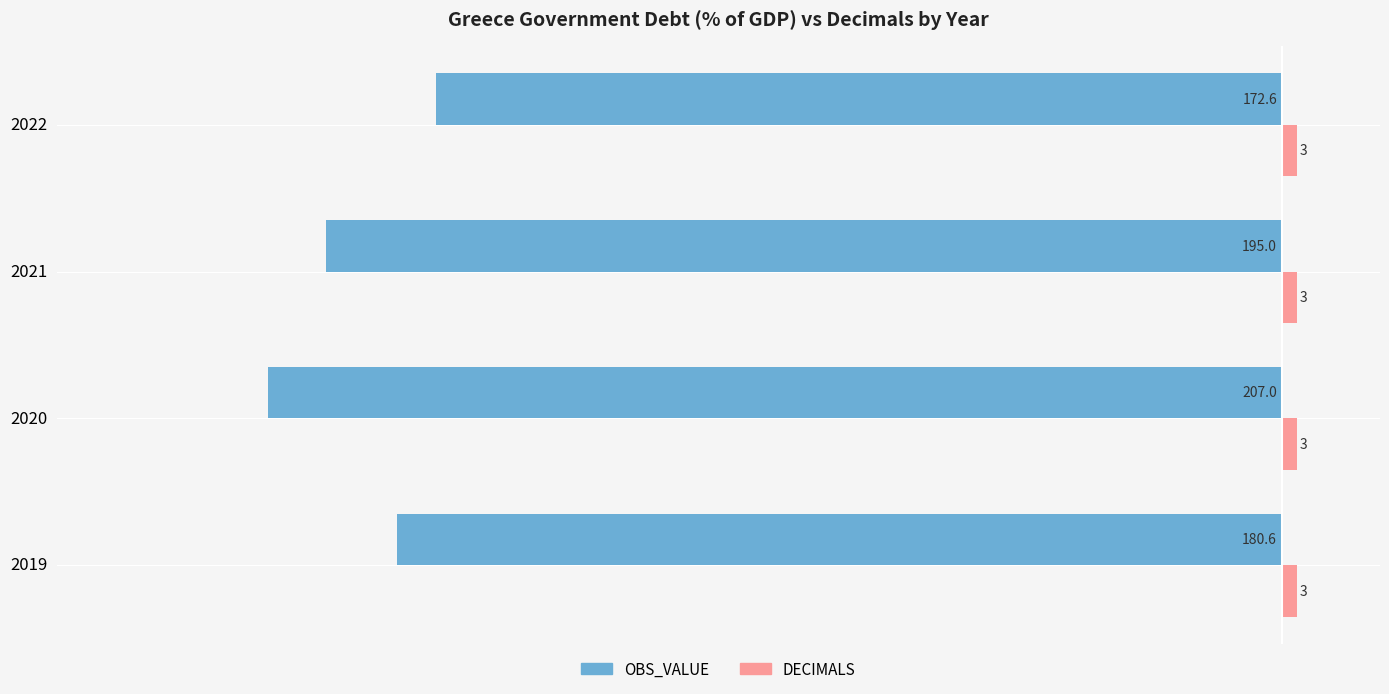

What is the spread (max minus min) of values at 2021?

198.0